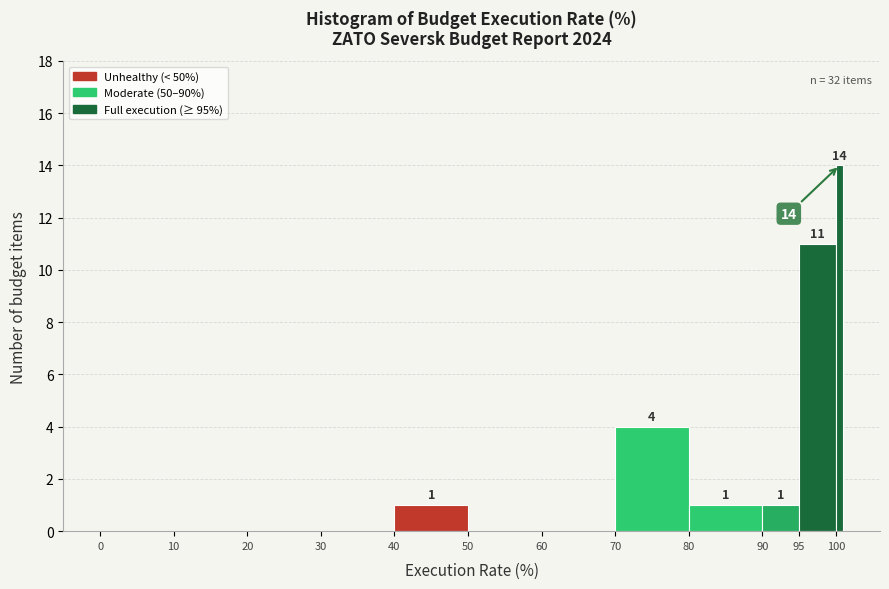

Read against the x-axis, roughly where is the centre of the tallest bar?

100.5